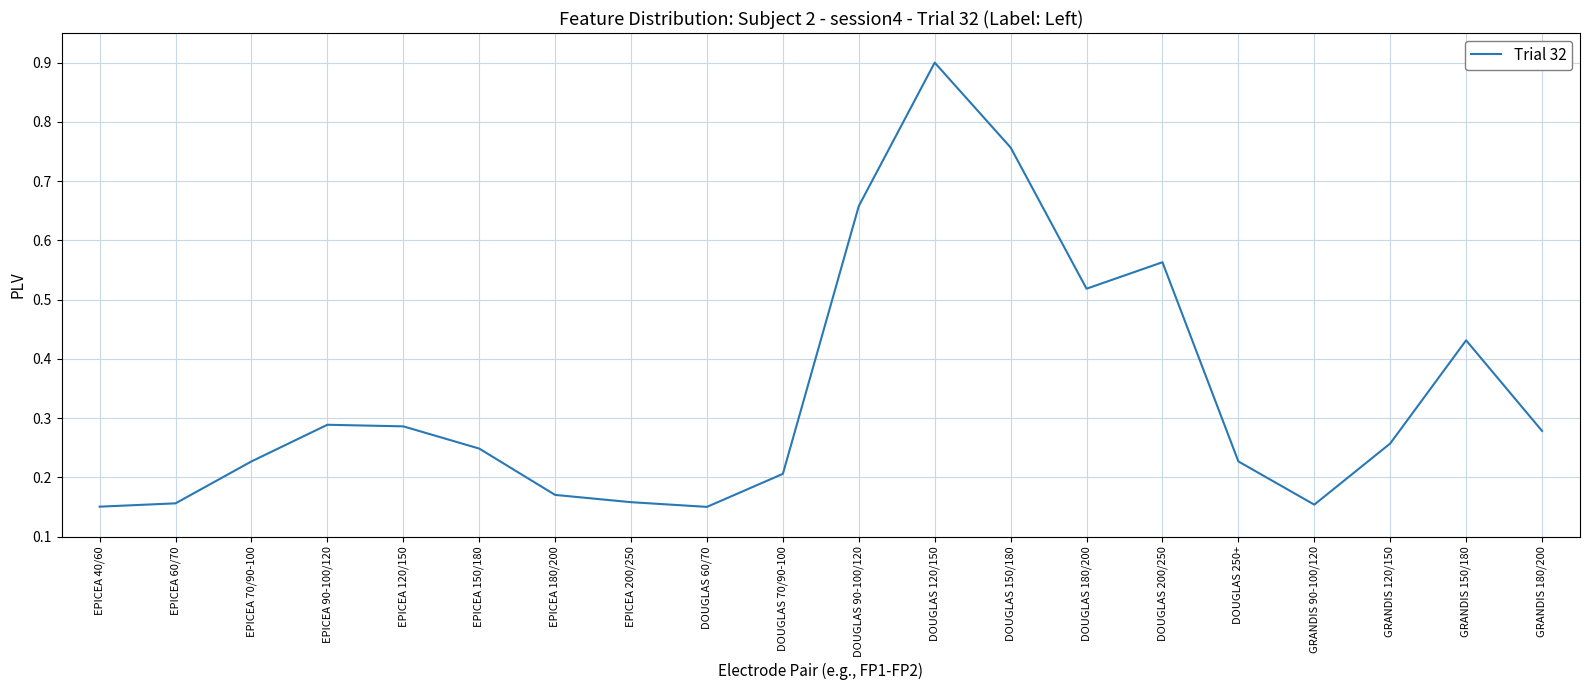

What position from the right is DOUGLAS 60/70?

12